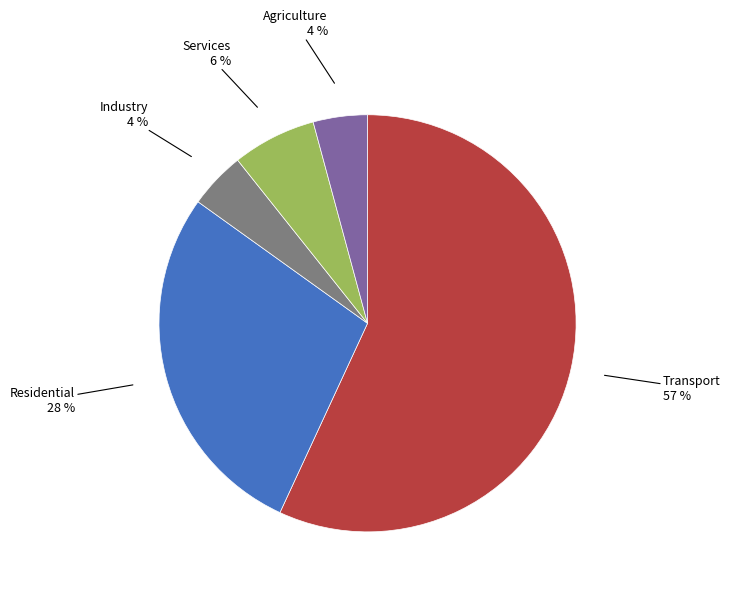

To the nearest percent, what is the average slice percentage?

20%